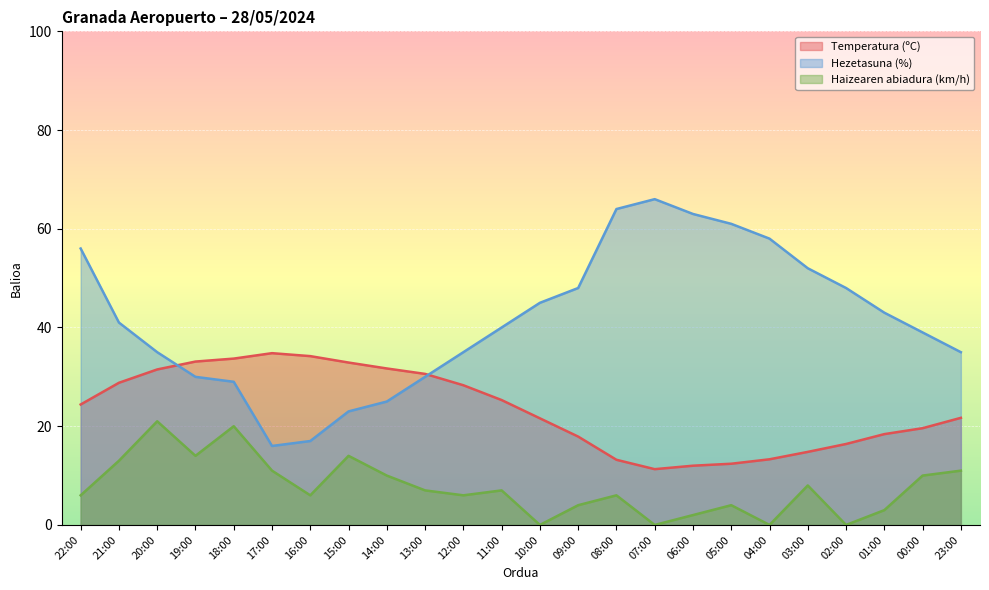

How many categories are shown in the chart?

24